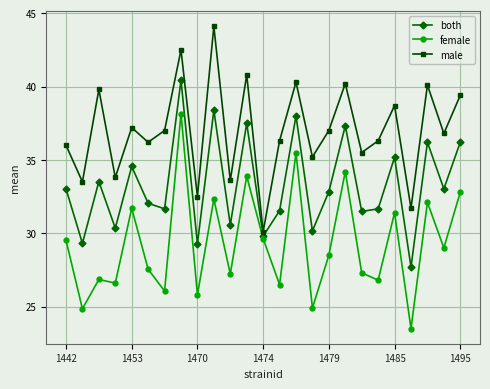

At how many categories does at least one series exceed 24?

25